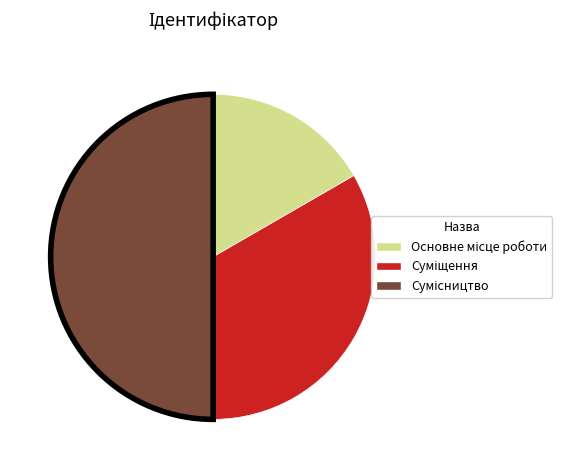

Which category has the smallest portion of the pie?

Основне місце роботи